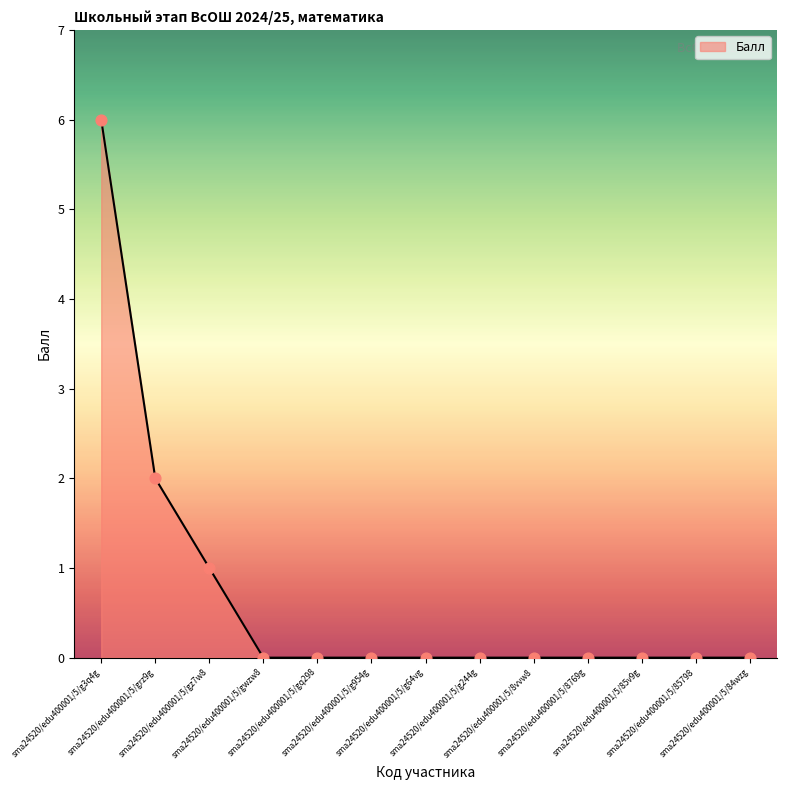

What is the maximum value shown in the chart?

6